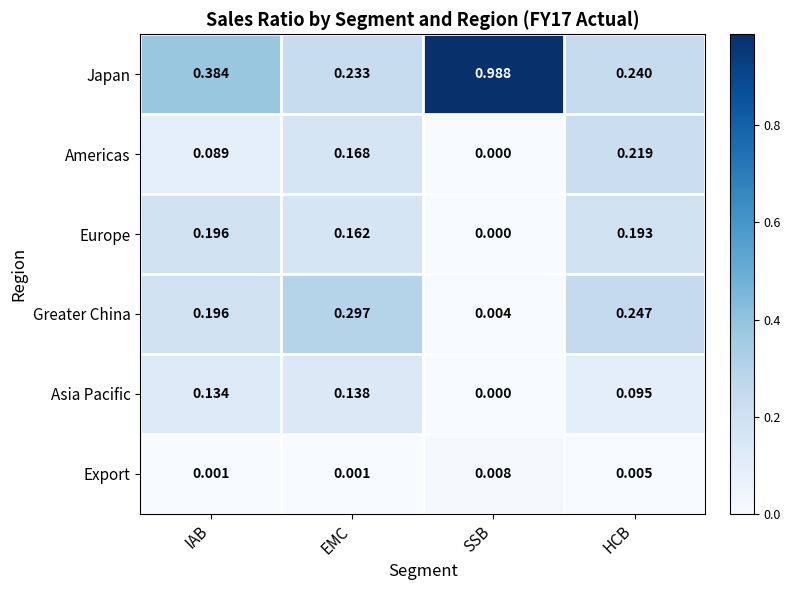

At which label is Greater China closest to 0?

SSB